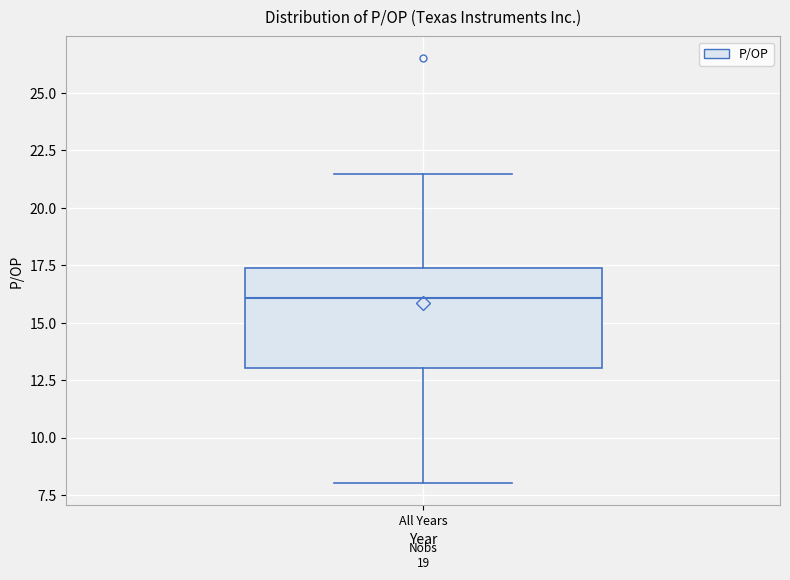

Where does the lower whisker of the box for All Years end on the y-axis? The values are not printed on the chart, so give them approximately, as read against the axis.

8.0